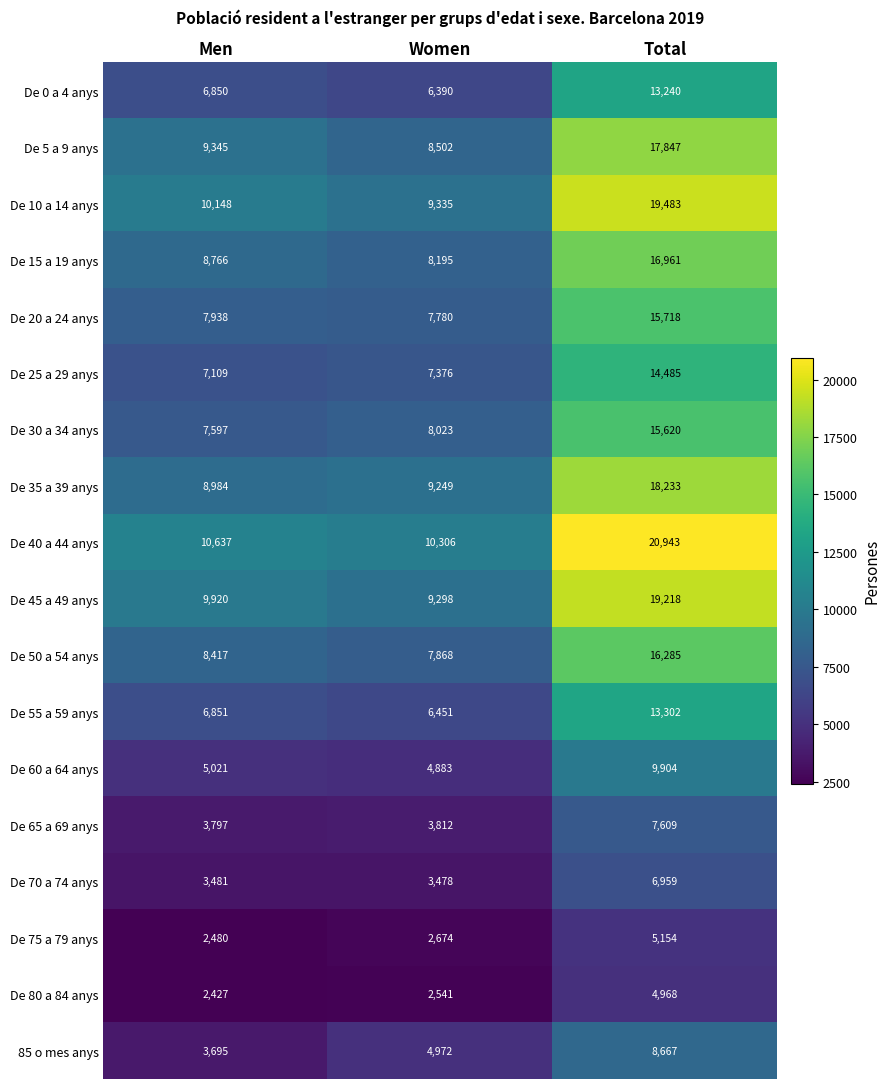

How many distinct data groups are displayed?

18